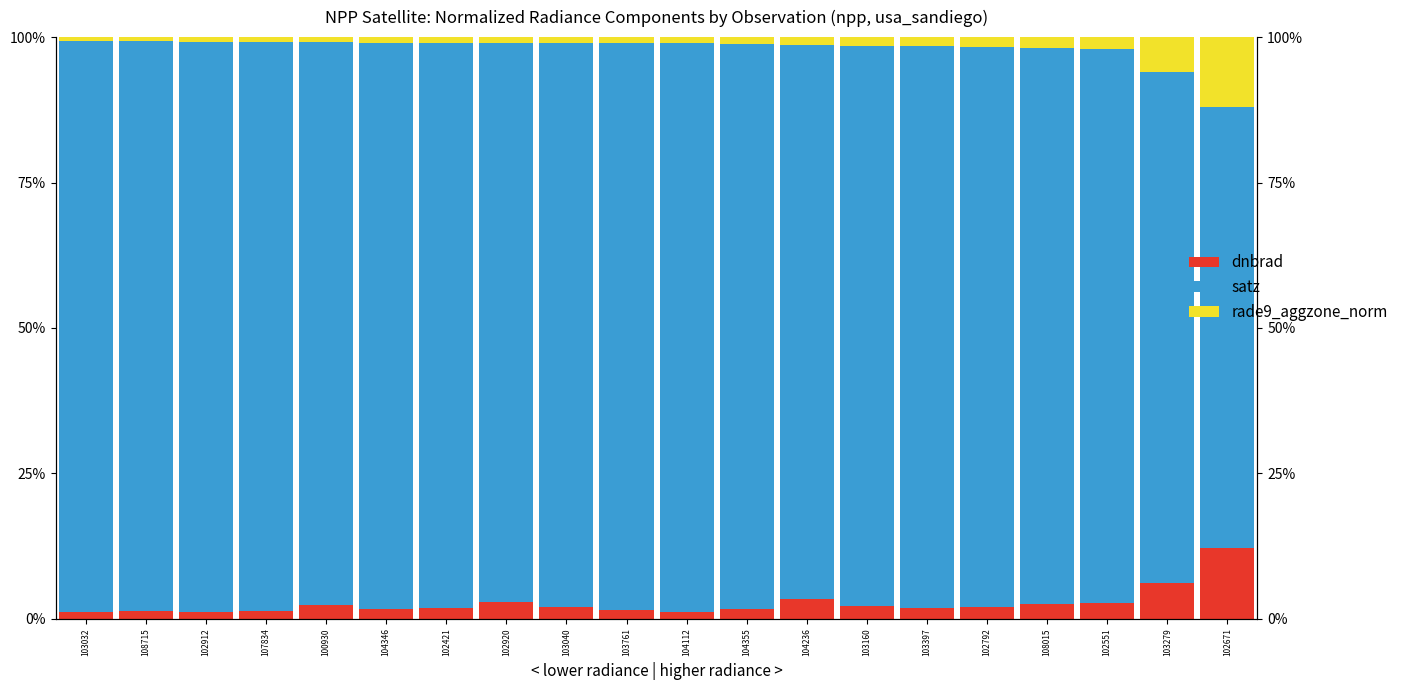

What is the difference between the maximum and second lowest values in the satz series?

10.3